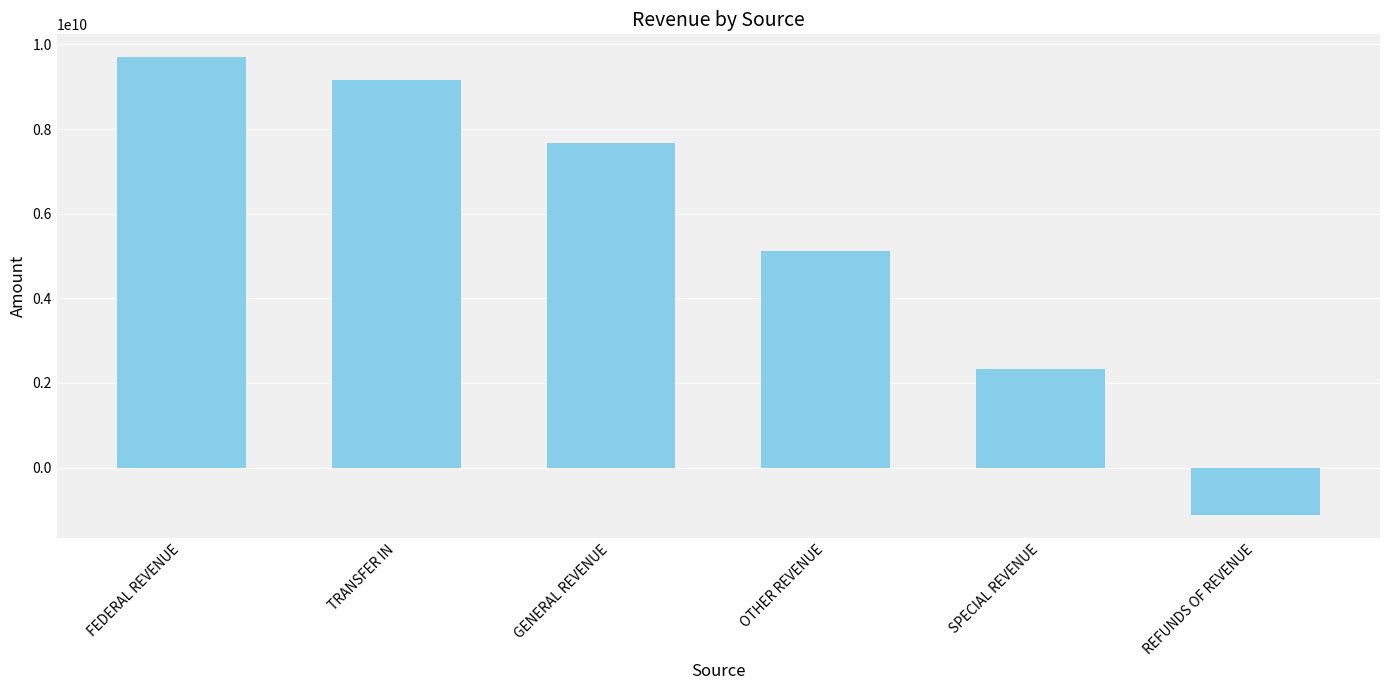

What is the difference between the values at FEDERAL REVENUE and SPECIAL REVENUE?

7365079785.2